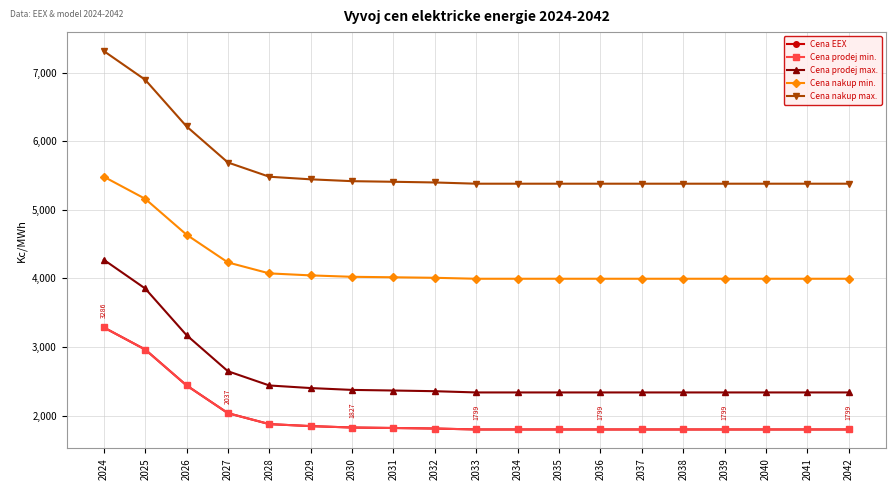

What is the total value across all series at 2041?

15312.6